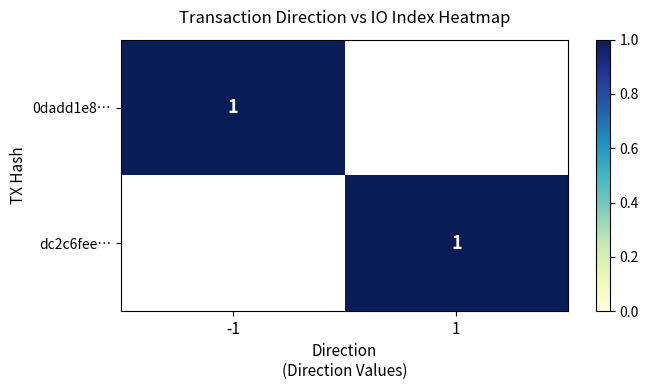

Between 1 and 0, which is larger?

1